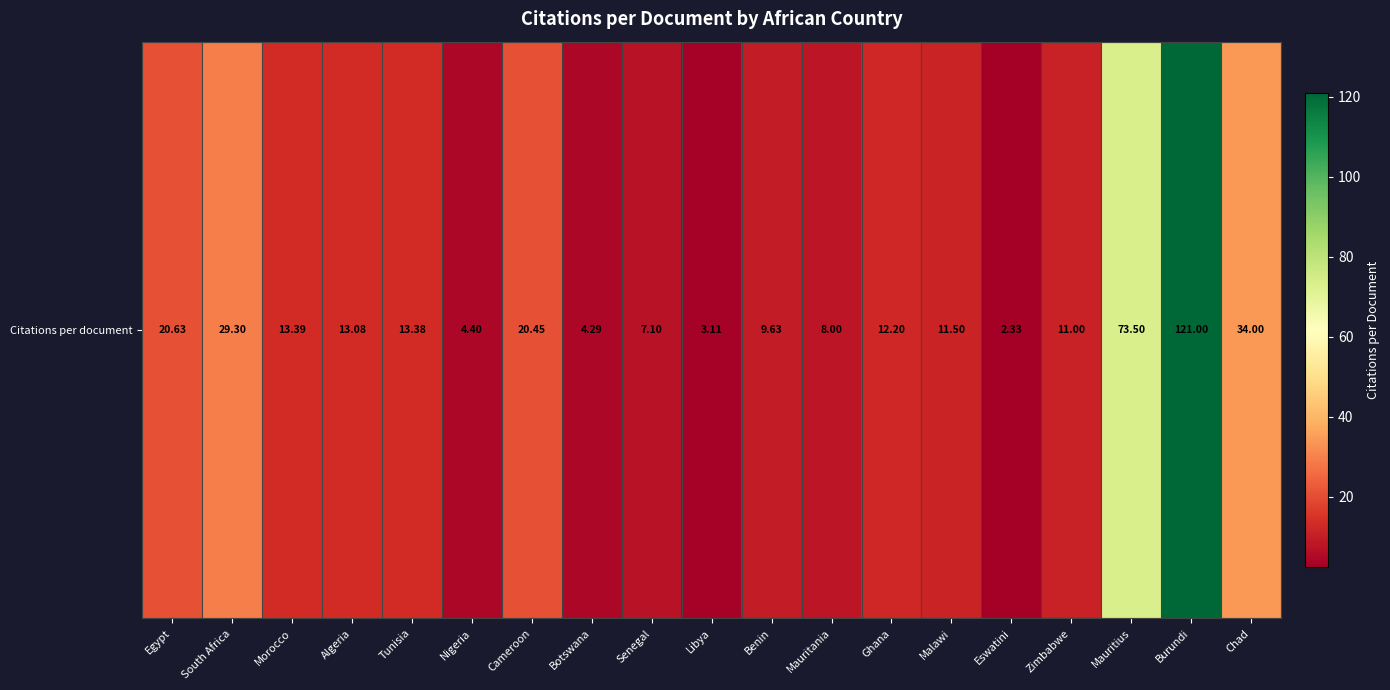

What is the minimum value shown in the chart?

2.3